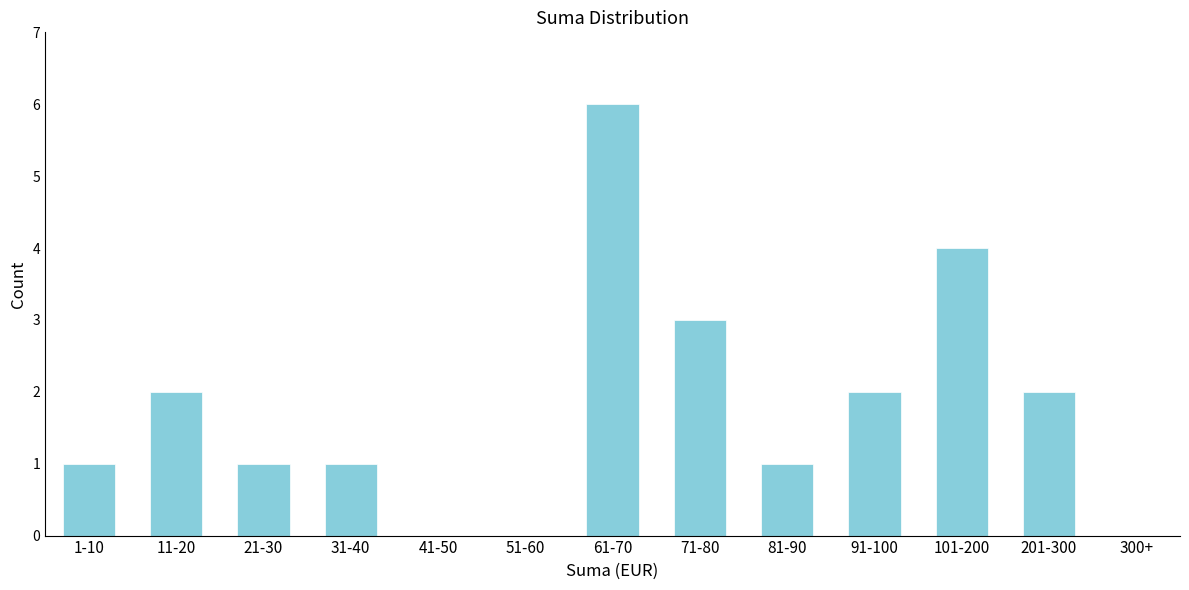

Reading left to right, list all the values displayed in this chart.

1-10=1	11-20=2	21-30=1	31-40=1	41-50=0	51-60=0	61-70=6	71-80=3	81-90=1	91-100=2	101-200=4	201-300=2	300+=0